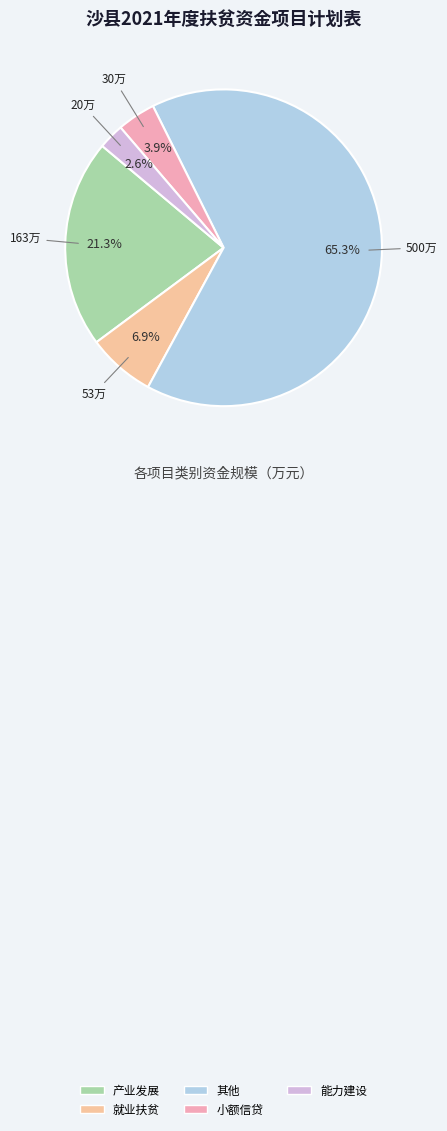

To the nearest percent, what portion does 产业发展 represent?

21%